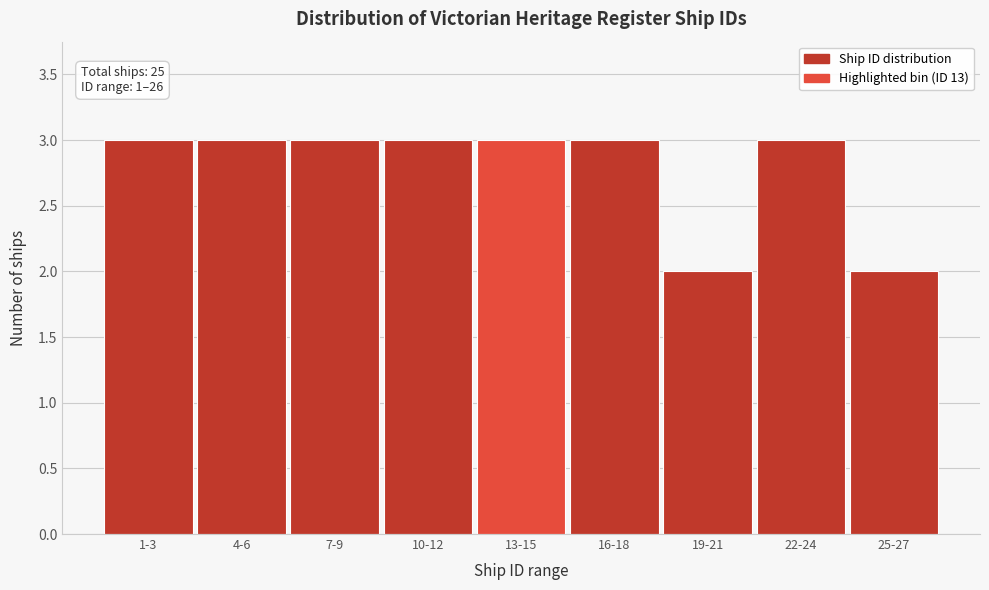

Reading right to left, what are all the values shown in this chart?

2	3	2	3	3	3	3	3	3